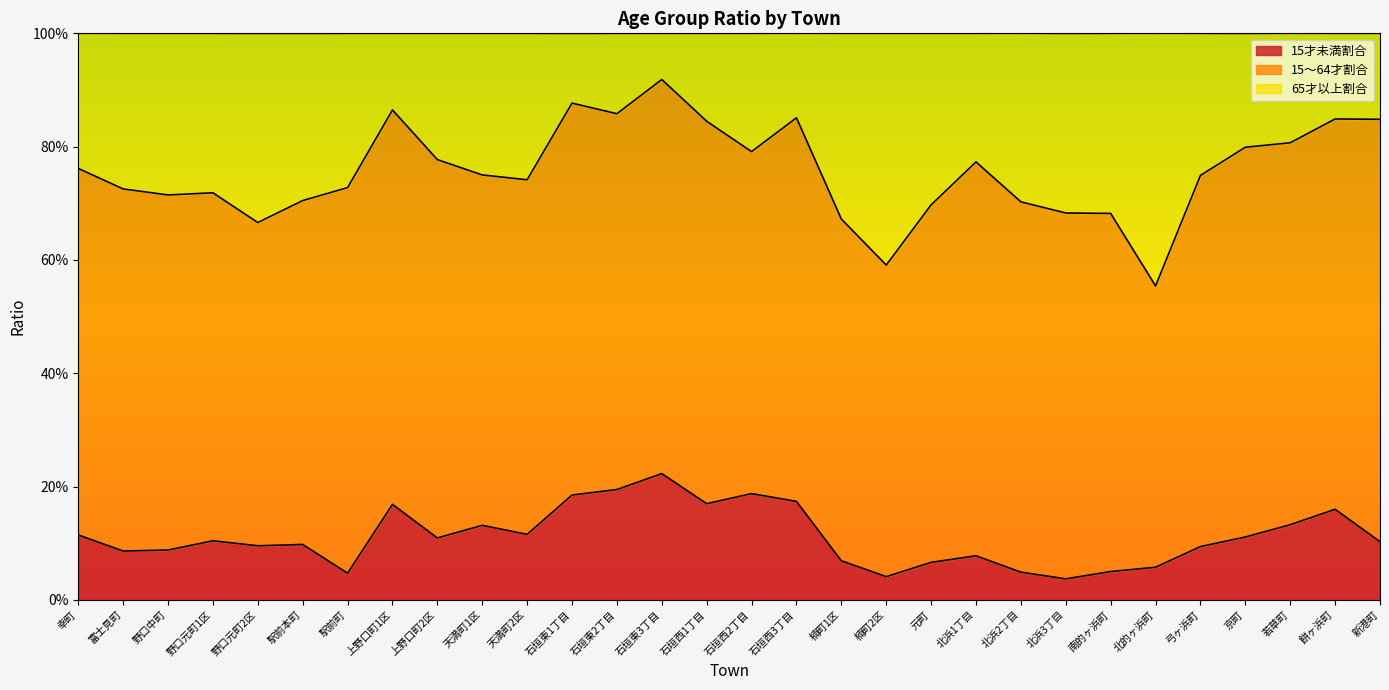

What is the difference between the second highest and second lowest values in the 15才未満割合 series?

0.2